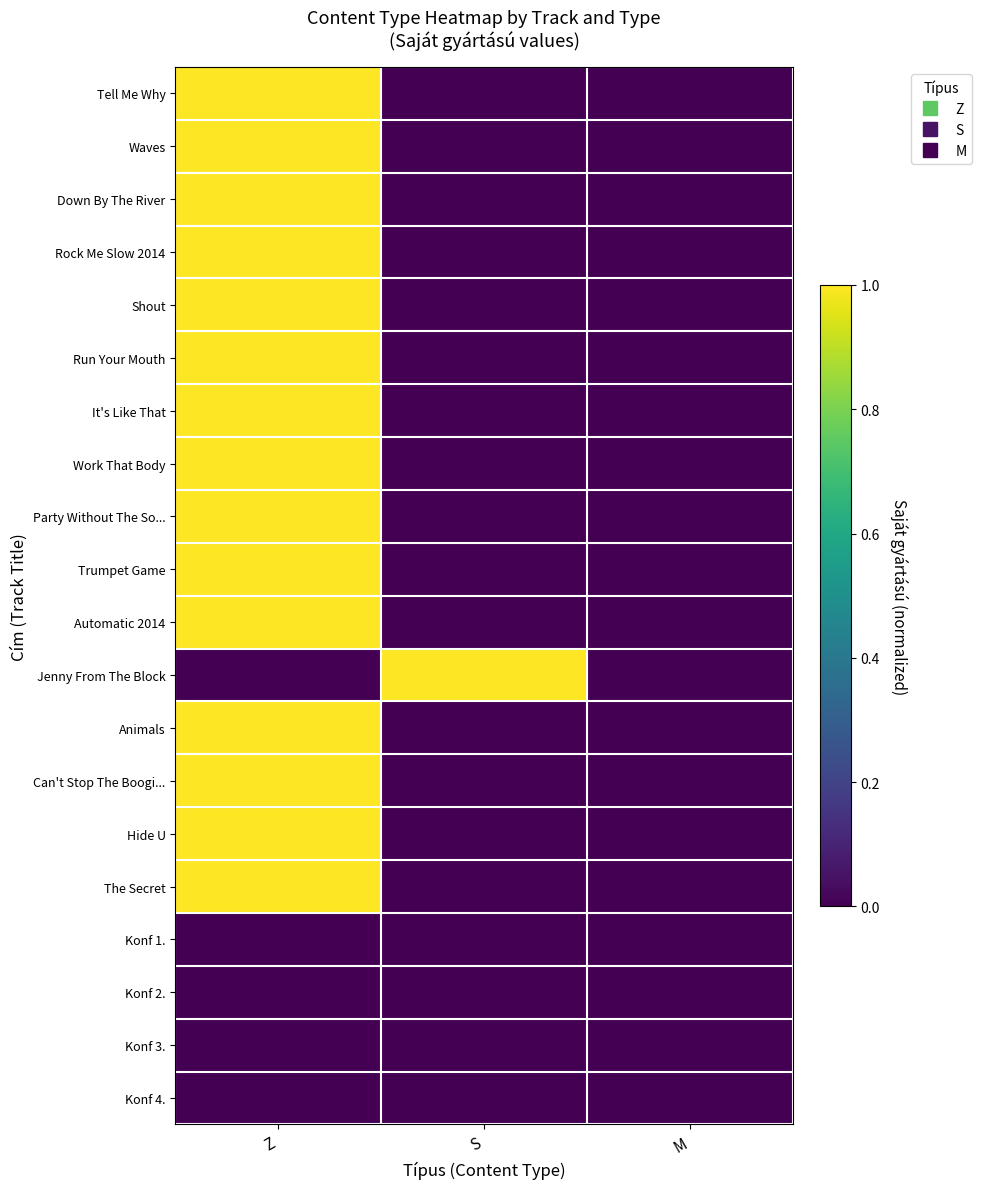

Reading right to left, extract all data points from this chart.

Tell Me Why: M=0	S=0	Z=1
Waves: M=0	S=0	Z=1
Down By The River: M=0	S=0	Z=1
Rock Me Slow 2014: M=0	S=0	Z=1
Shout: M=0	S=0	Z=1
Run Your Mouth: M=0	S=0	Z=1
It's Like That: M=0	S=0	Z=1
Work That Body: M=0	S=0	Z=1
Party Without The So...: M=0	S=0	Z=1
Trumpet Game: M=0	S=0	Z=1
Automatic 2014: M=0	S=0	Z=1
Jenny From The Block: M=0	S=1	Z=0
Animals: M=0	S=0	Z=1
Can't Stop The Boogi...: M=0	S=0	Z=1
Hide U: M=0	S=0	Z=1
The Secret: M=0	S=0	Z=1
Konf 1.: M=0	S=0	Z=0
Konf 2.: M=0	S=0	Z=0
Konf 3.: M=0	S=0	Z=0
Konf 4.: M=0	S=0	Z=0